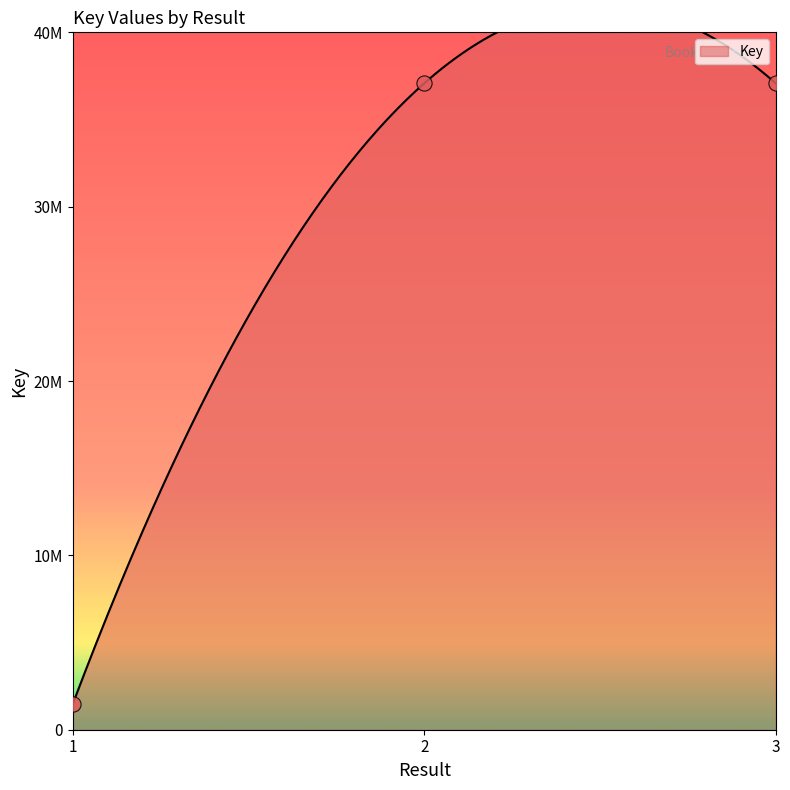

Which has a higher value, 2 or 1?

2